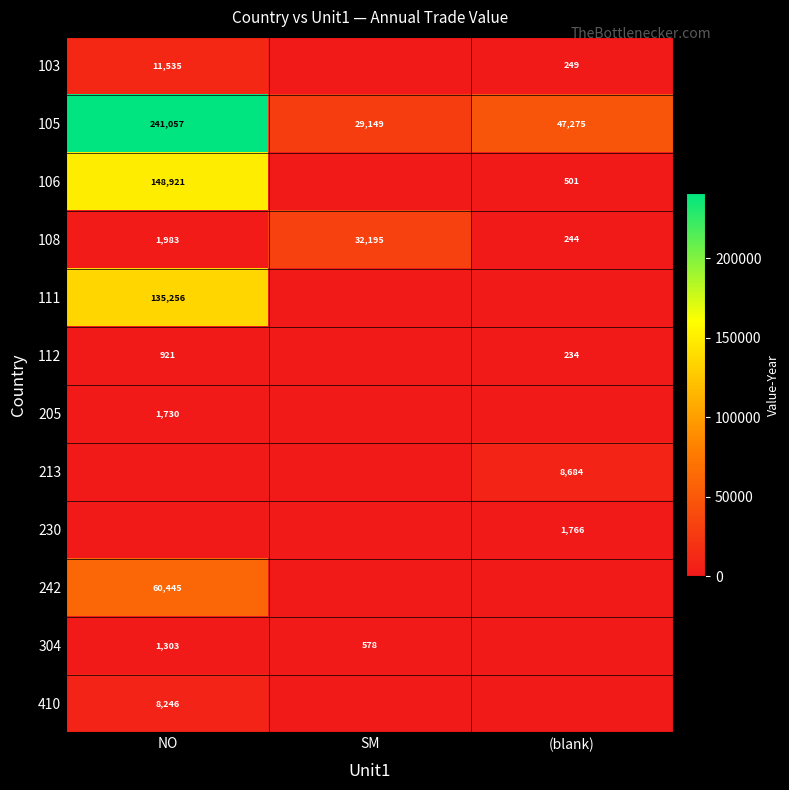

The value of 105 at NO is 385160. True or false?

False